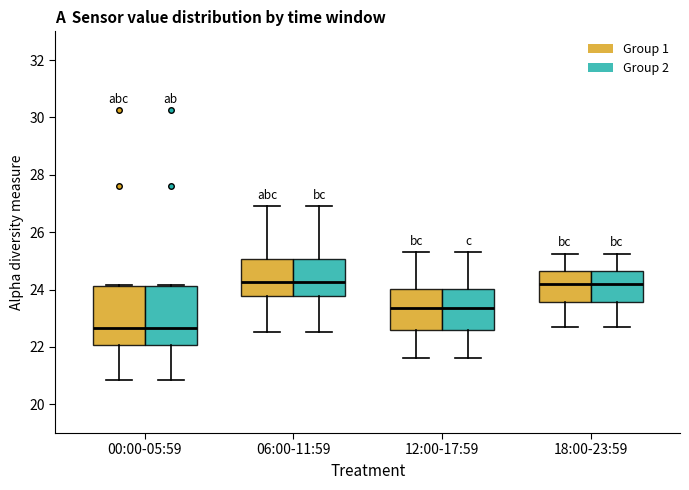

Reading left to right, transcribe this box plot: for each box, give where its median line is, the range the box spans, and where its two whiskers end, as read against the y-axis. The values are not printed on the chart, so give them approximately, as read against the axis.

00:00-05:59 (Group 1): median 22.6, box 22.0 to 24.2, whiskers 20.8 to 24.2
00:00-05:59 (Group 2): median 22.6, box 22.0 to 24.2, whiskers 20.8 to 24.2
06:00-11:59 (Group 1): median 24.2, box 23.8 to 25.0, whiskers 22.6 to 27.0
06:00-11:59 (Group 2): median 24.2, box 23.8 to 25.0, whiskers 22.6 to 27.0
12:00-17:59 (Group 1): median 23.4, box 22.6 to 24.0, whiskers 21.6 to 25.4
12:00-17:59 (Group 2): median 23.4, box 22.6 to 24.0, whiskers 21.6 to 25.4
18:00-23:59 (Group 1): median 24.2, box 23.6 to 24.6, whiskers 22.8 to 25.2
18:00-23:59 (Group 2): median 24.2, box 23.6 to 24.6, whiskers 22.8 to 25.2